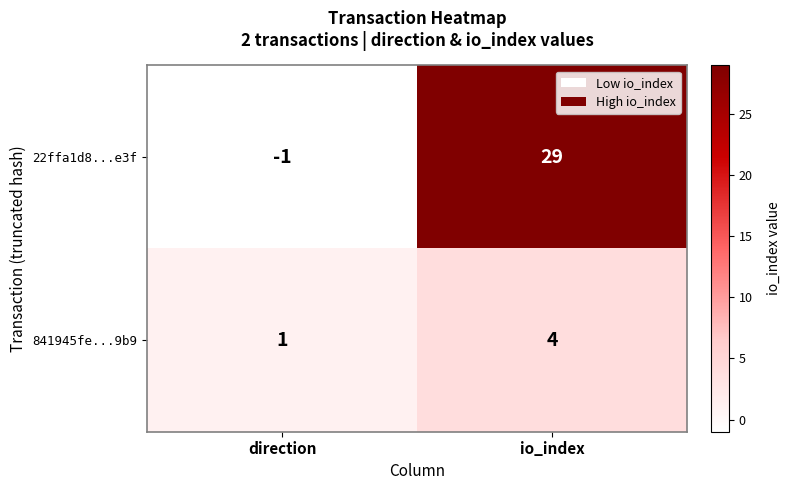

Reading left to right, extract all data points from this chart.

22ffa1d8...e3f: -1	29
841945fe...9b9: 1	4